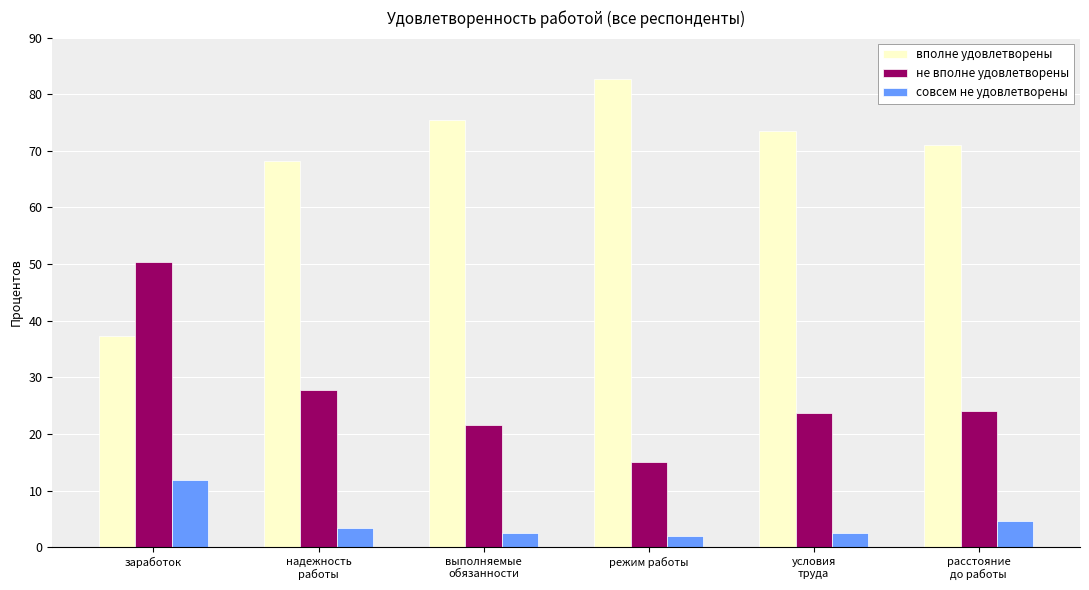

At how many categories does at least one series exceed 33?

6